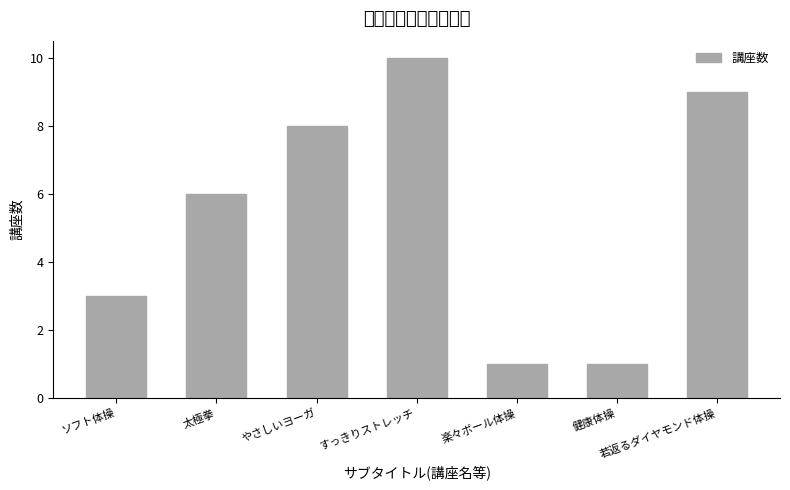

Rank the categories by value from lowest to highest.

楽々ボール体操, 健康体操, ソフト体操, 太極拳, やさしいヨーガ, 若返るダイヤモンド体操, すっきりストレッチ